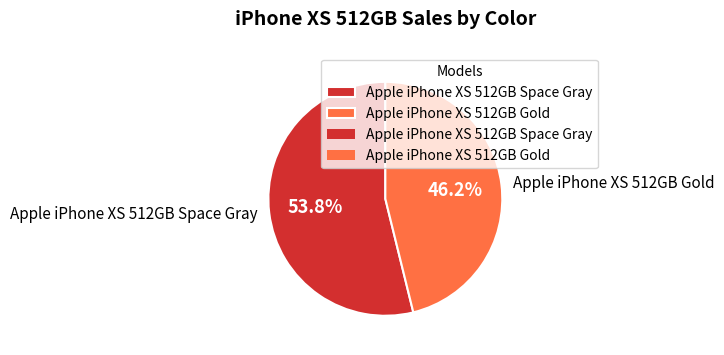

Rank the categories by value from highest to lowest.

Apple iPhone XS 512GB Space Gray, Apple iPhone XS 512GB Gold